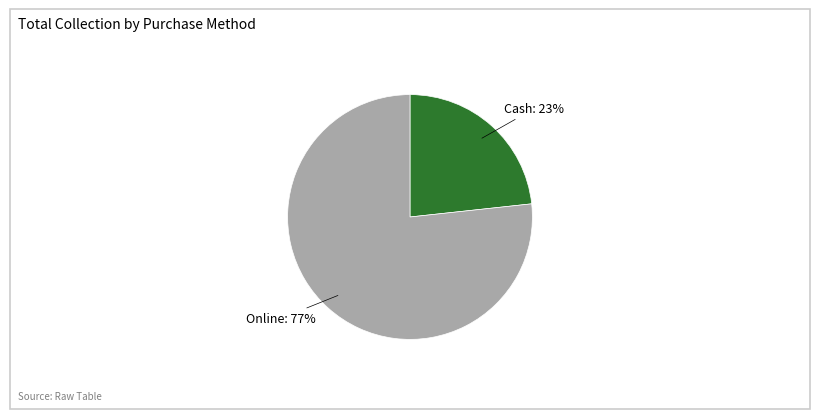

Do Cash and Online together represent more than half of the pie?

Yes